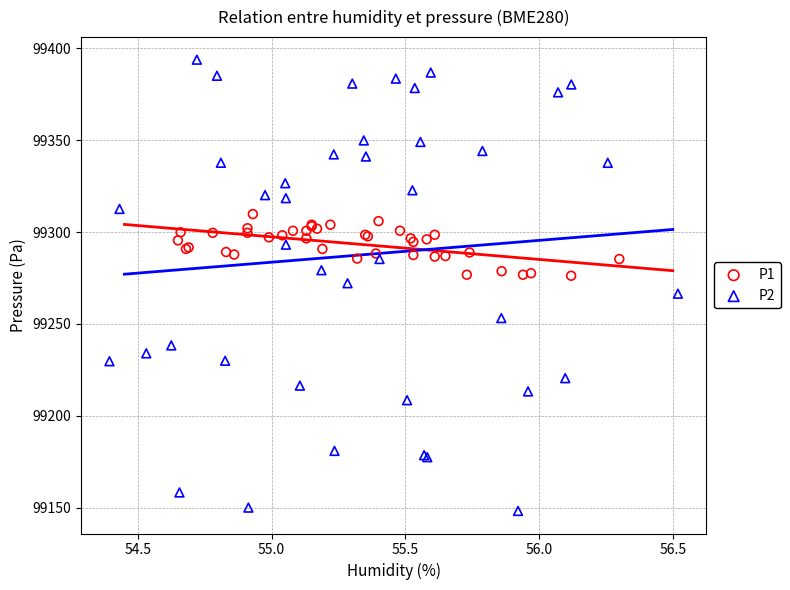

Which series has the largest Y range (max minus min)?

P2